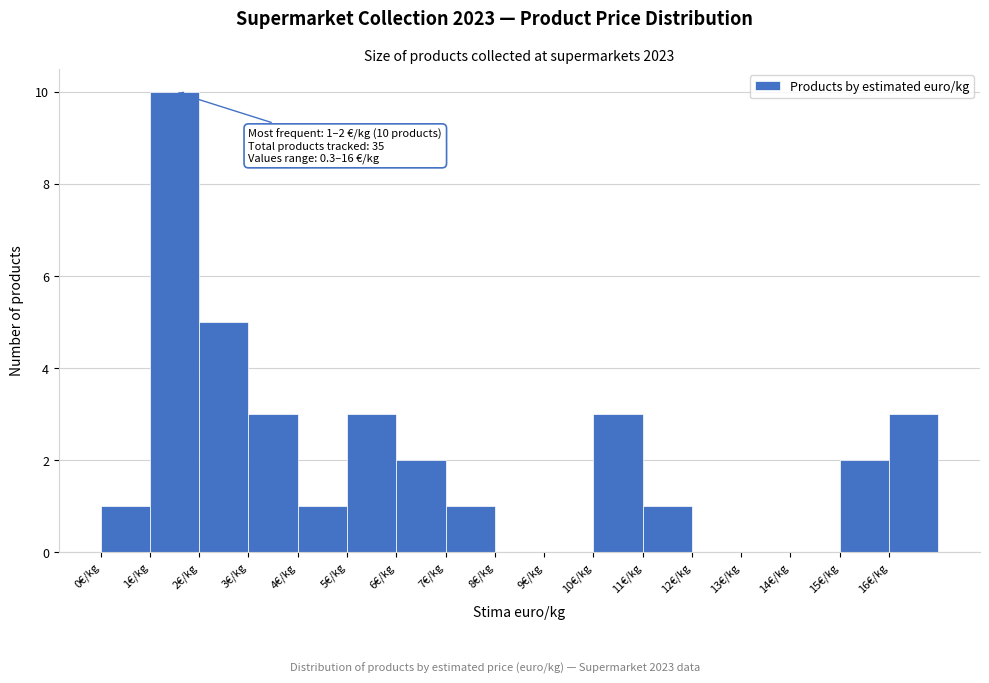

Over which range of the x-axis is the bar tallest?

1 to 2